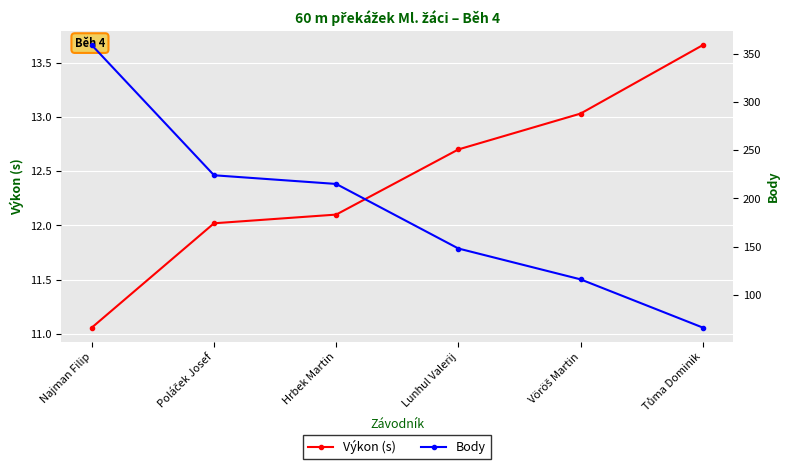

What is the label of the 5th point from the right?

Poláček Josef